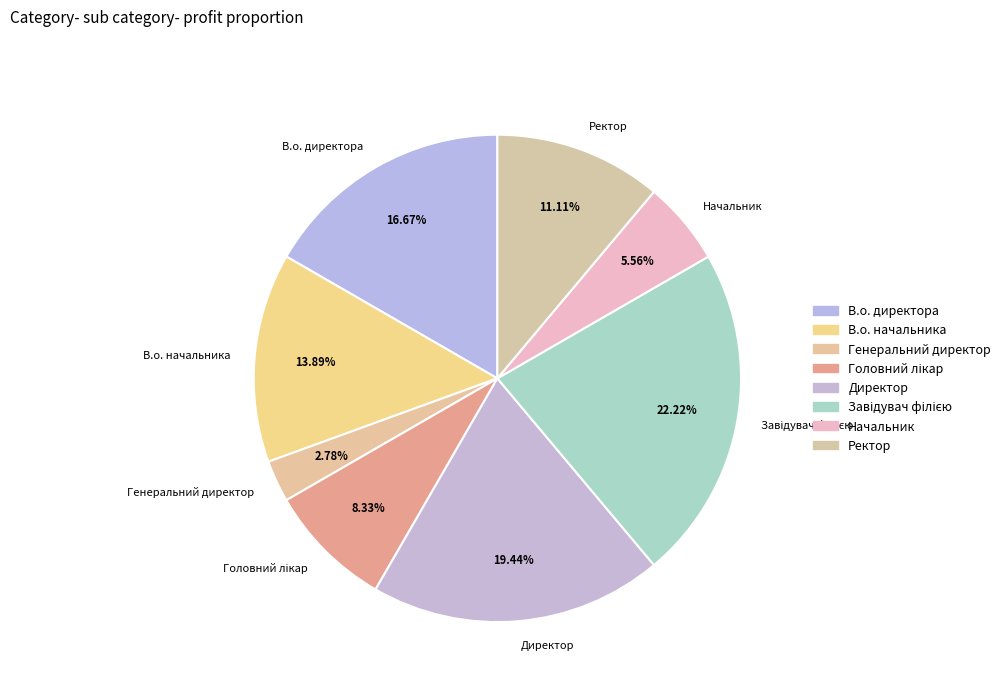

How much of the chart is everything except Директор?

80.6%